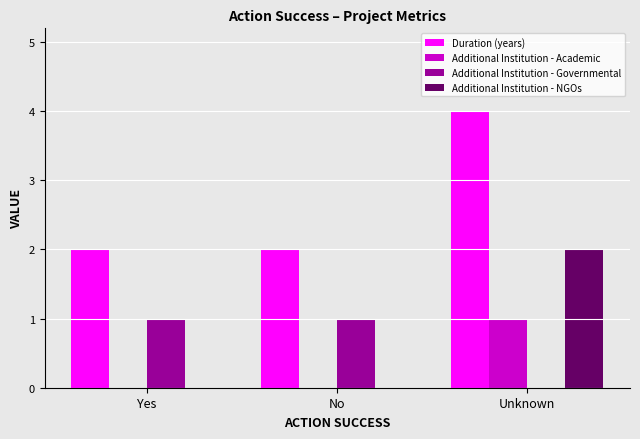

True or false: Additional Institution - Governmental has a value of 2 at Yes.

False